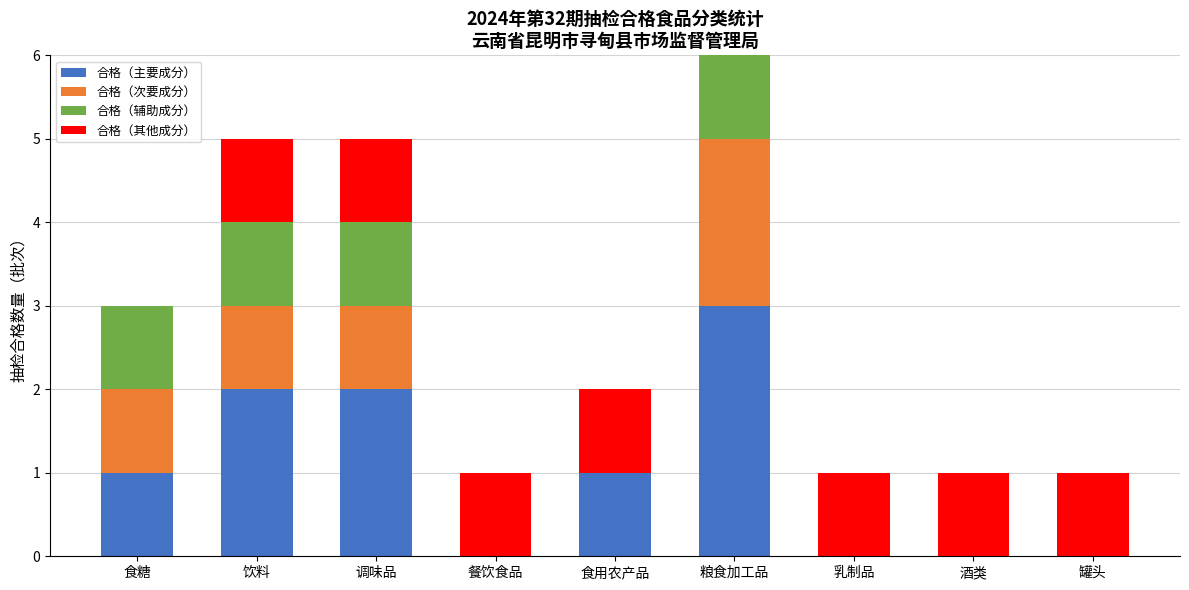

What is the sum of the 合格（主要成分） values at 粮食加工品 and 餐饮食品?

3